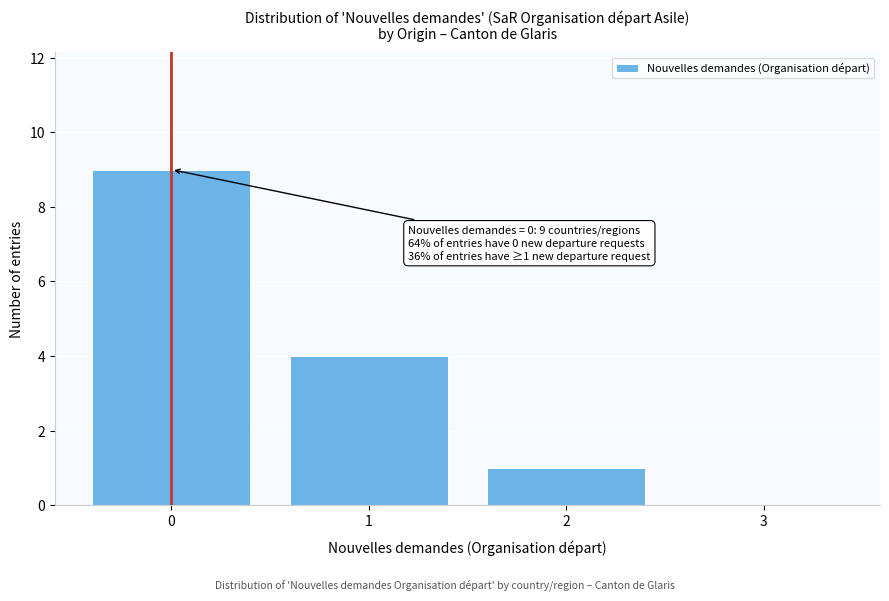

Which range on the x-axis has the tallest bar?

-0.5 to 0.5